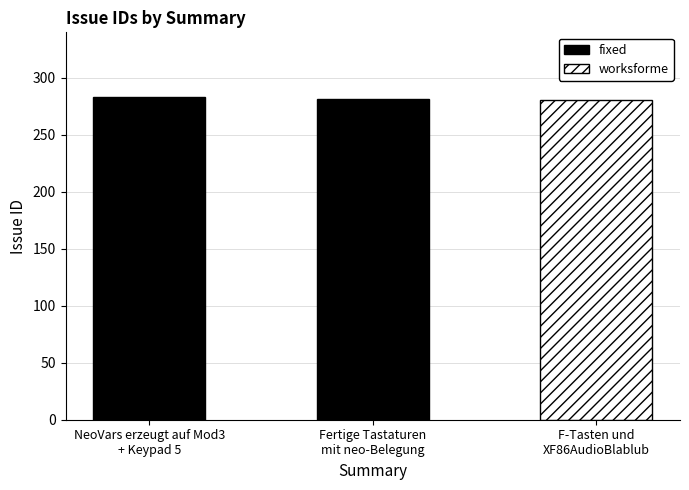

Reading left to right, extract all data points from this chart.

NeoVars erzeugt auf Mod3
+ Keypad 5=283	Fertige Tastaturen
mit neo-Belegung=281	F-Tasten und
XF86AudioBlablub=280